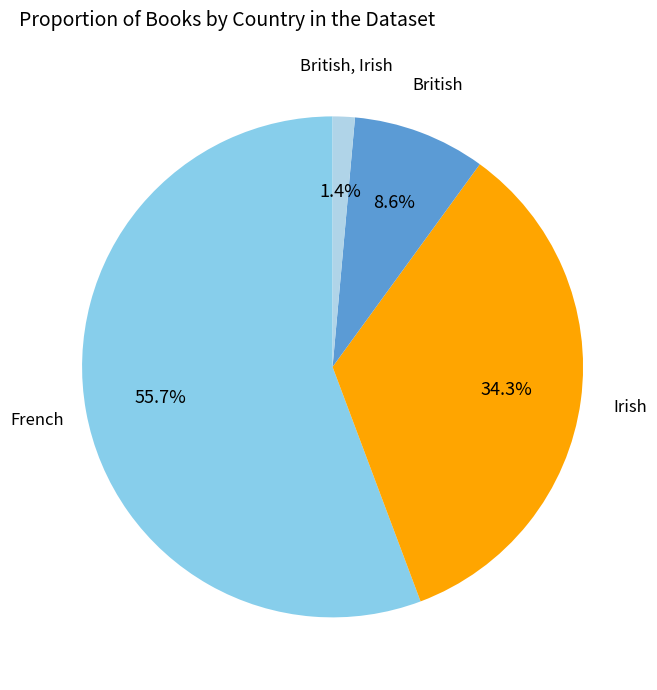

Count the number of slices in the pie.

4